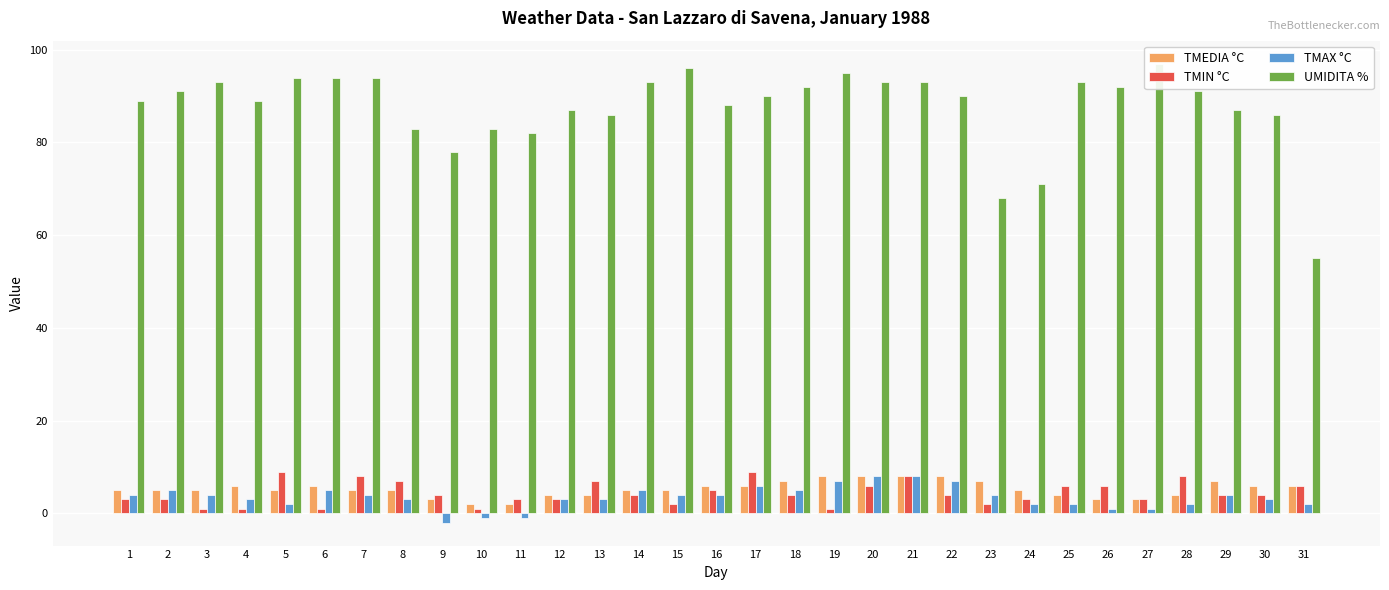

Reading right to left, transcribe all the data shown in this chart.

TMEDIA °C: 6	6	7	4	3	3	4	5	7	8	8	8	8	7	6	6	5	5	4	4	2	2	3	5	5	6	5	6	5	5	5
TMIN °C: 6	4	4	8	3	6	6	3	2	4	8	6	1	4	9	5	2	4	7	3	3	1	4	7	8	1	9	1	1	3	3
TMAX °C: 2	3	4	2	1	1	2	2	4	7	8	8	7	5	6	4	4	5	3	3	-1	-1	-2	3	4	5	2	3	4	5	4
UMIDITA %: 55	86	87	91	97	92	93	71	68	90	93	93	95	92	90	88	96	93	86	87	82	83	78	83	94	94	94	89	93	91	89